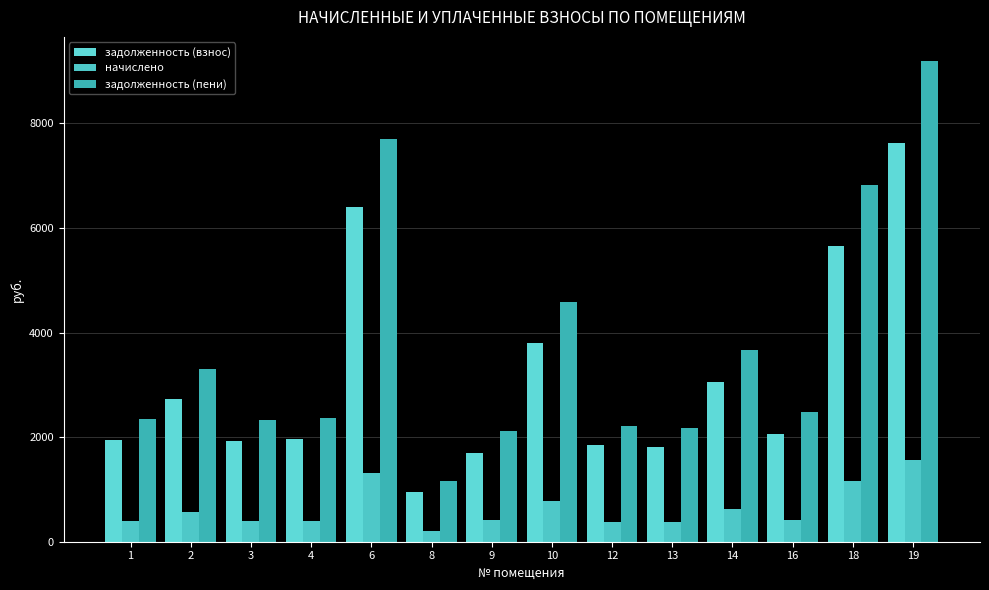

Reading right to left, what are all the values shown in this chart?

задолженность (взнос): 19=7629.3	18=5653.1	16=2061.7	14=3049.8	13=1805.2	12=1843.2	10=3800.4	9=1692.7	8=959.6	6=6394.2	4=1966.7	3=1928.7	2=2736.3	1=1947.7
начислено: 19=1565.8	18=1160.2	16=423.1	14=626.0	13=370.5	12=378.3	10=780.0	9=423.1	8=196.9	6=1312.3	4=403.6	3=395.9	2=561.6	1=399.8
задолженность (пени): 19=9195.1	18=6813.4	16=2484.9	14=3675.8	13=2175.7	12=2221.5	10=4580.4	9=2115.9	8=1156.6	6=7706.5	4=2370.4	3=2324.6	2=3297.9	1=2347.5